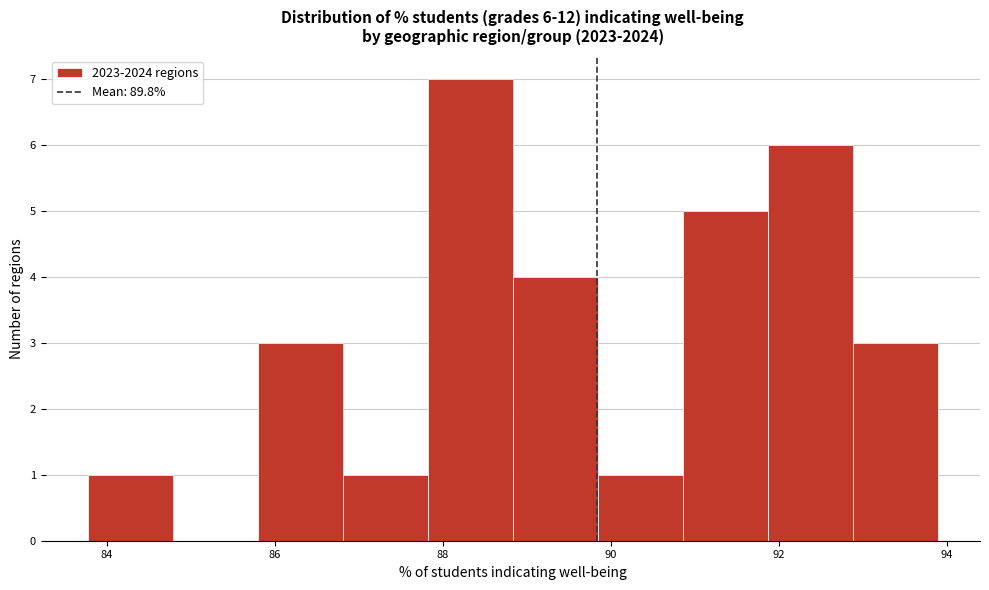

Which range on the x-axis has the tallest bar?

87.8 to 88.8